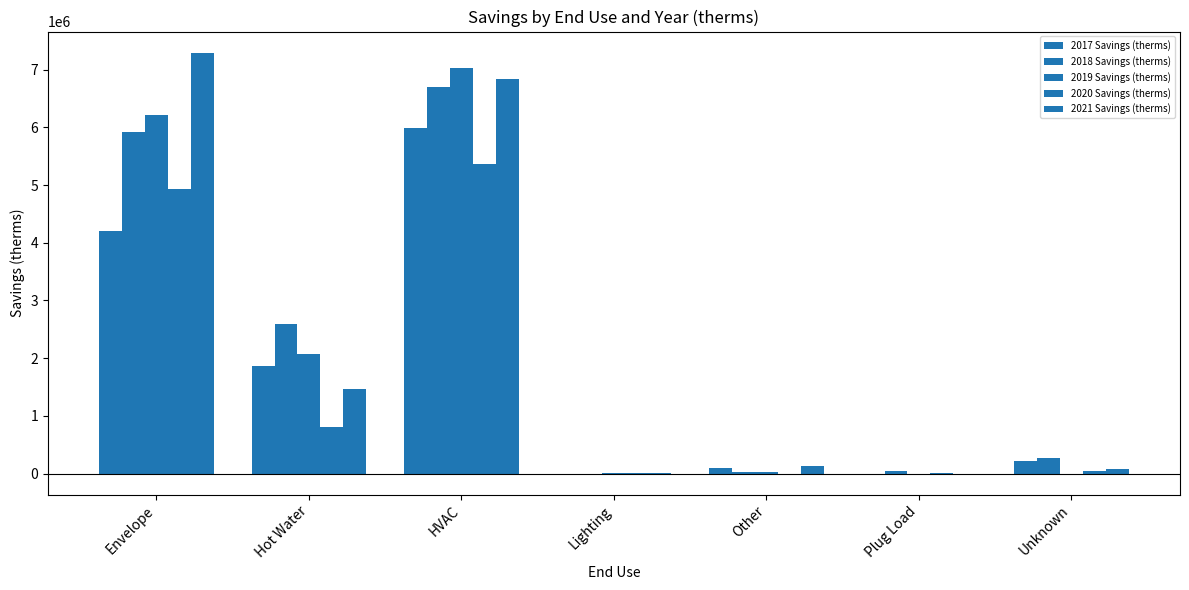

What is the spread (max minus min) of values at Unknown?

275541